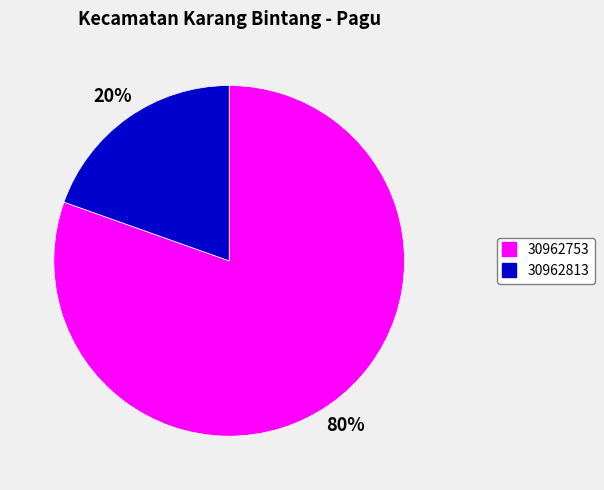

The 30962813 slice represents 32% of the pie. True or false?

False